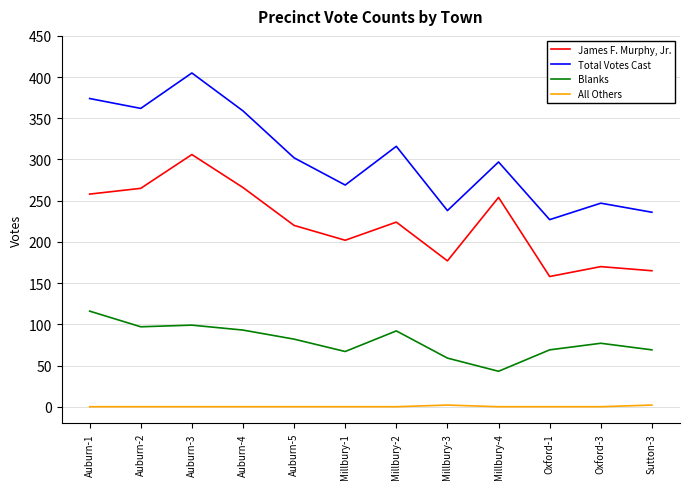

What is the difference between the maximum and minimum values in the Blanks series?

73